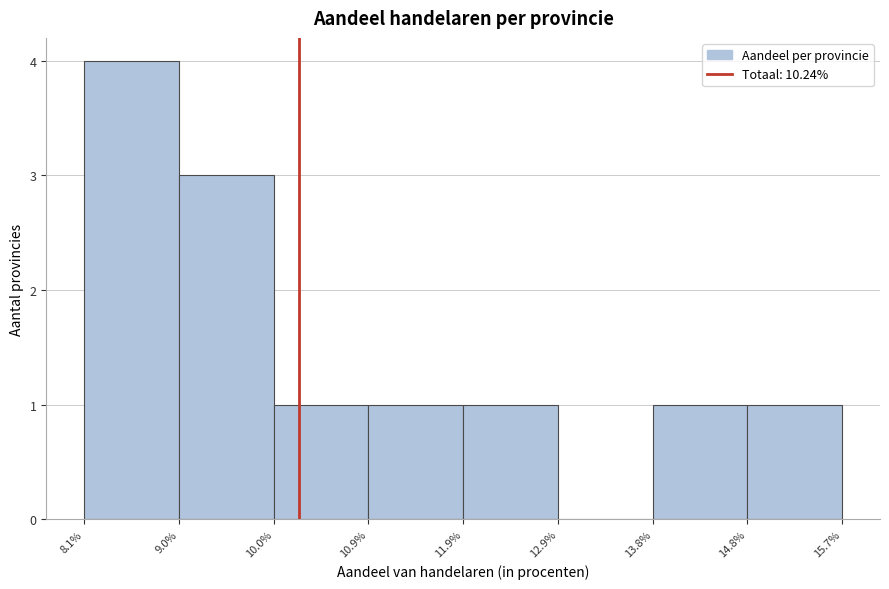

What is the height of the bar covering 10.0% to 10.9% on the x-axis? The values are not printed on the chart, so give them approximately, as read against the axis.

1